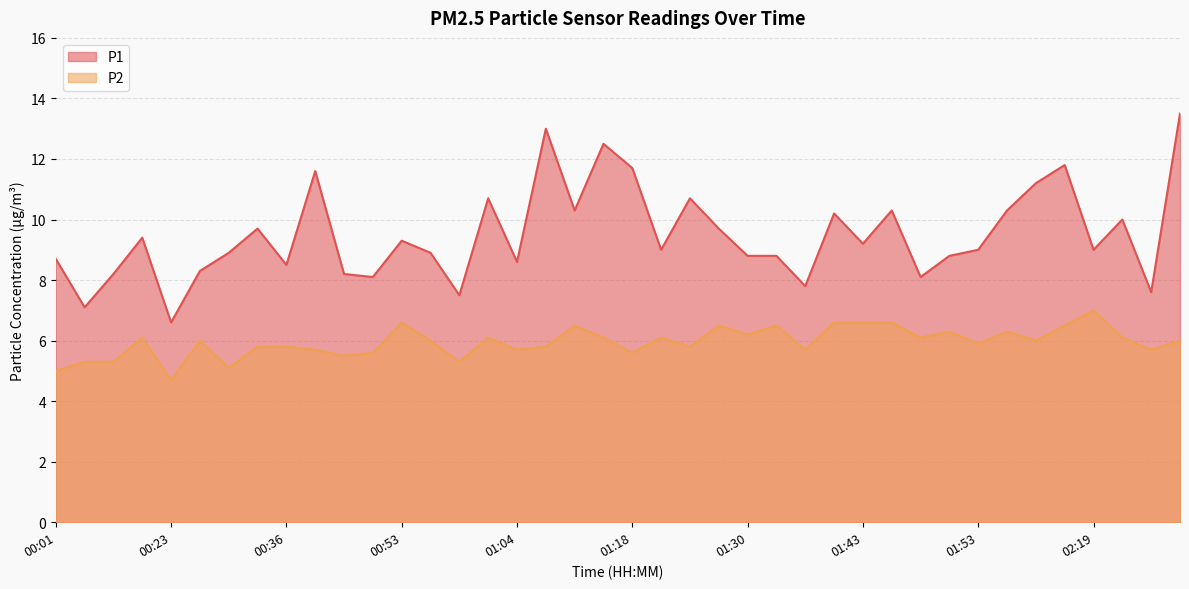

Reading left to right, transcribe all the data shown in this chart.

P1: 8.7	7.1	8.2	9.4	6.6	8.3	8.9	9.7	8.5	11.6	8.2	8.1	9.3	8.9	7.5	10.7	8.6	13.0	10.3	12.5	11.7	9.0	10.7	9.7	8.8	8.8	7.8	10.2	9.2	10.3	8.1	8.8	9.0	10.3	11.2	11.8	9.0	10.0	7.6	13.5
P2: 5.0	5.3	5.3	6.1	4.7	6.0	5.1	5.8	5.8	5.7	5.5	5.6	6.6	6.0	5.3	6.1	5.7	5.8	6.5	6.1	5.6	6.1	5.8	6.5	6.2	6.5	5.7	6.6	6.6	6.6	6.1	6.3	5.9	6.3	6.0	6.5	7.0	6.1	5.7	6.0